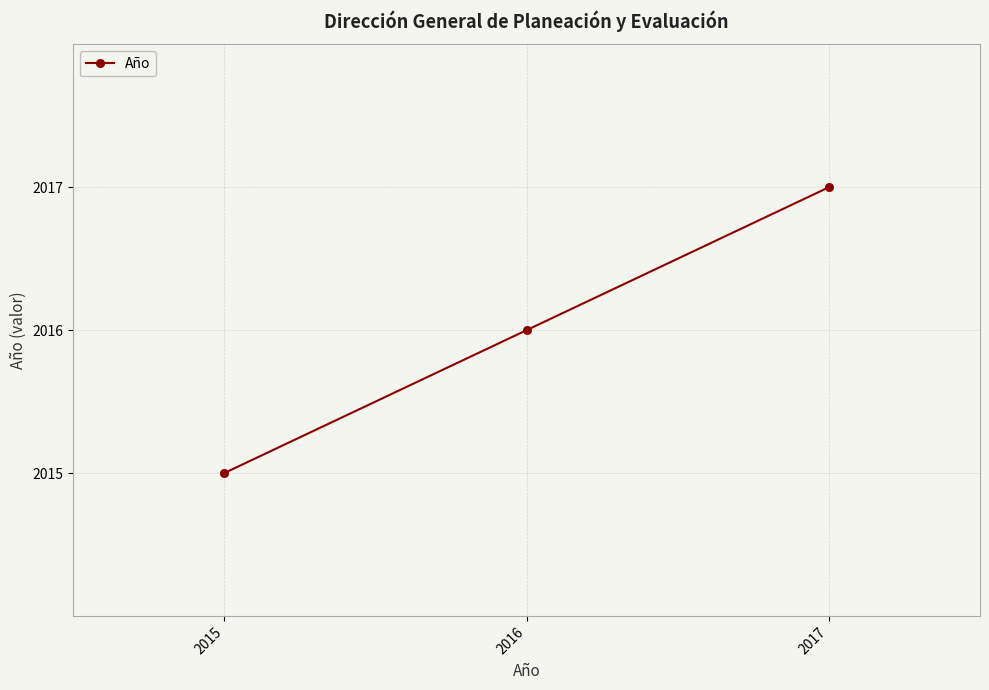

True or false: the data shows 3160 at 2016.

False